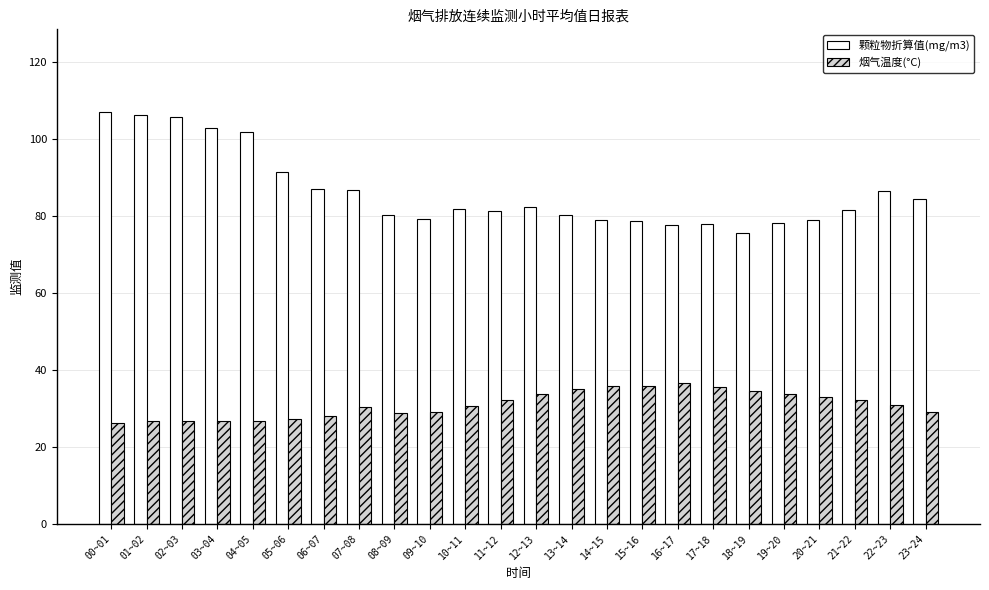

At which category is the sum across all series the highest?

00~01